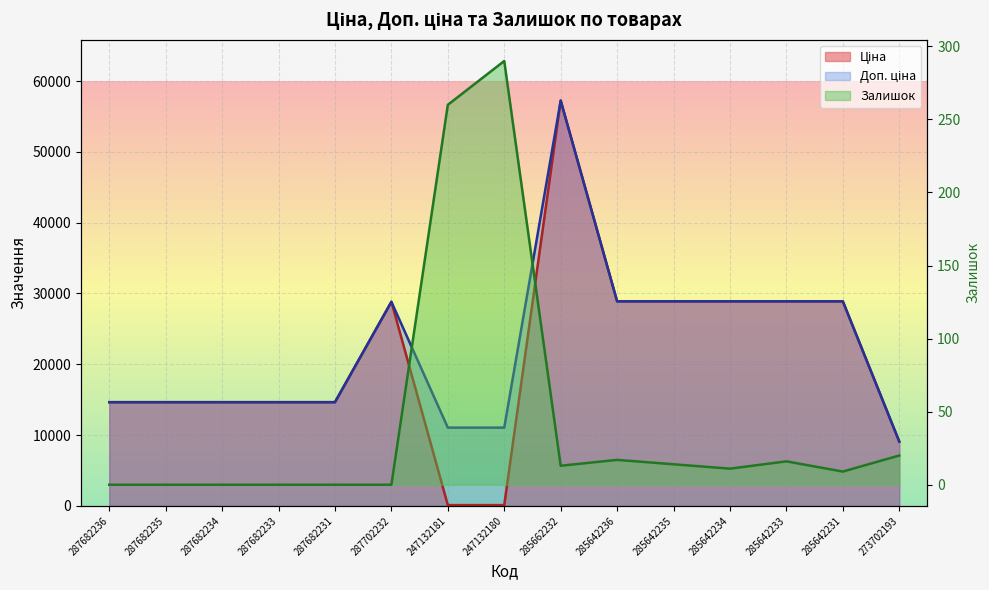

How many lines are shown in the chart?

3